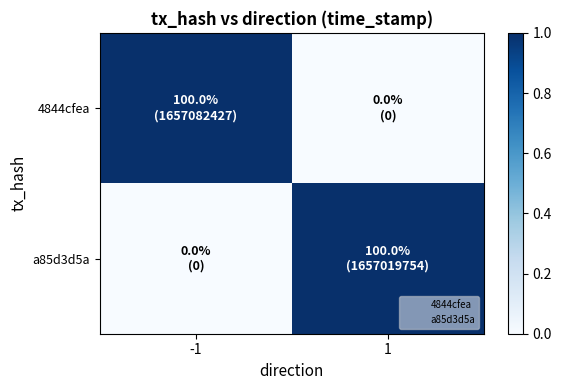

Rank the series by their maximum value, from lowest to highest.

4844cfea, a85d3d5a